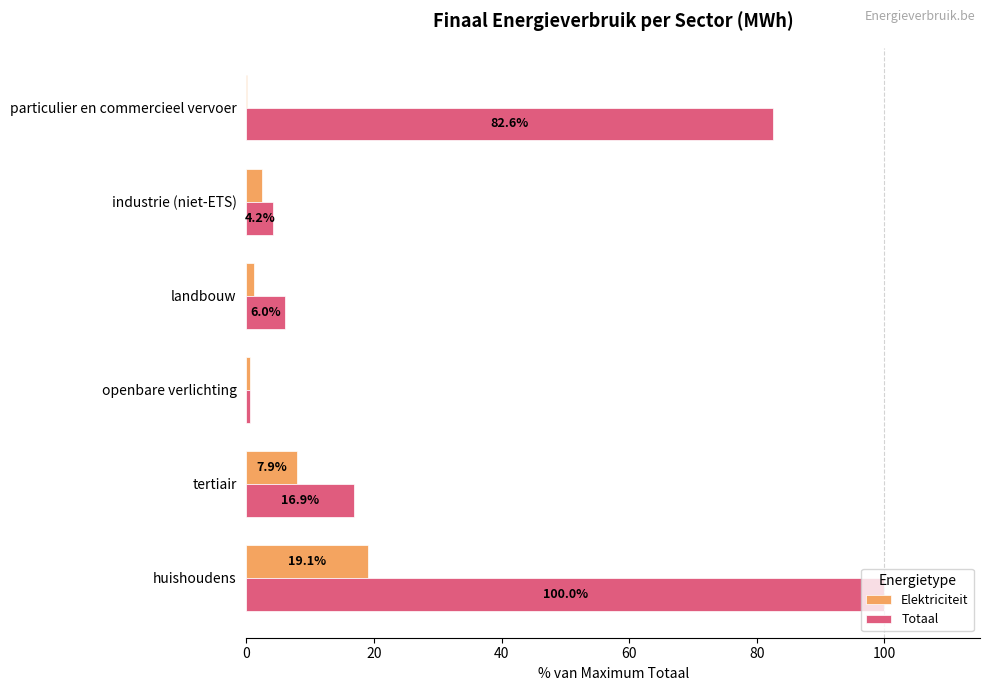

True or false: Totaal has a value of 22.5 at particulier en commercieel vervoer.

False